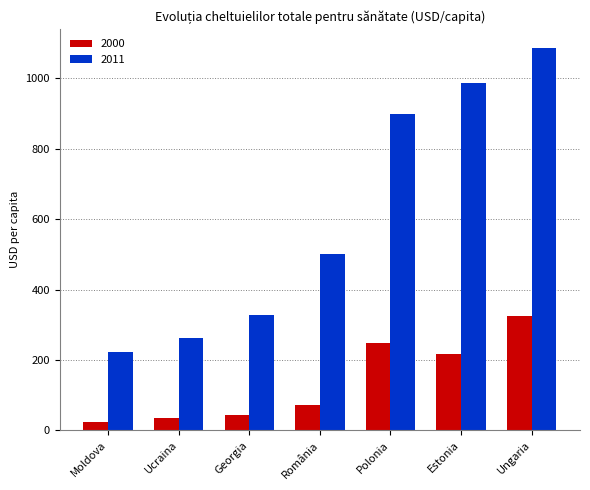

Reading right to left, what are all the values shown in this chart?

2000: Ungaria=326.0	Estonia=217.3	Polonia=247.2	România=72.3	Georgia=44.7	Ucraina=35.7	Moldova=23.5
2011: Ungaria=1084.8	Estonia=986.9	Polonia=899.0	România=499.7	Georgia=328.3	Ucraina=263.0	Moldova=223.6